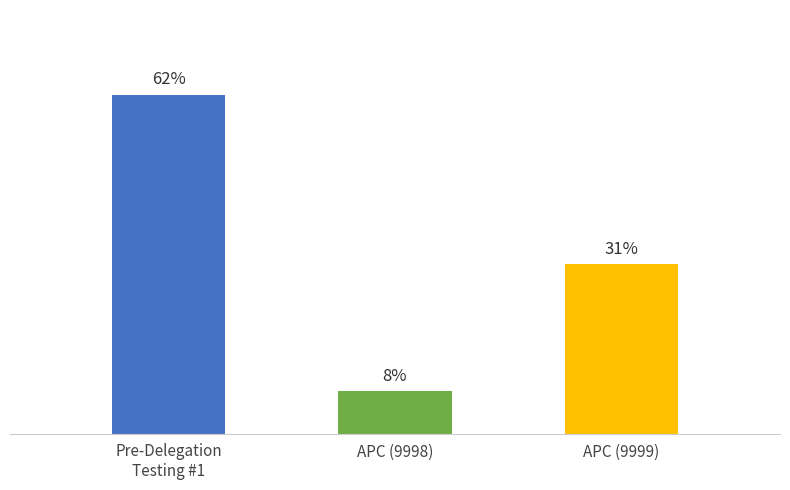

What position from the right is APC (9999)?

1